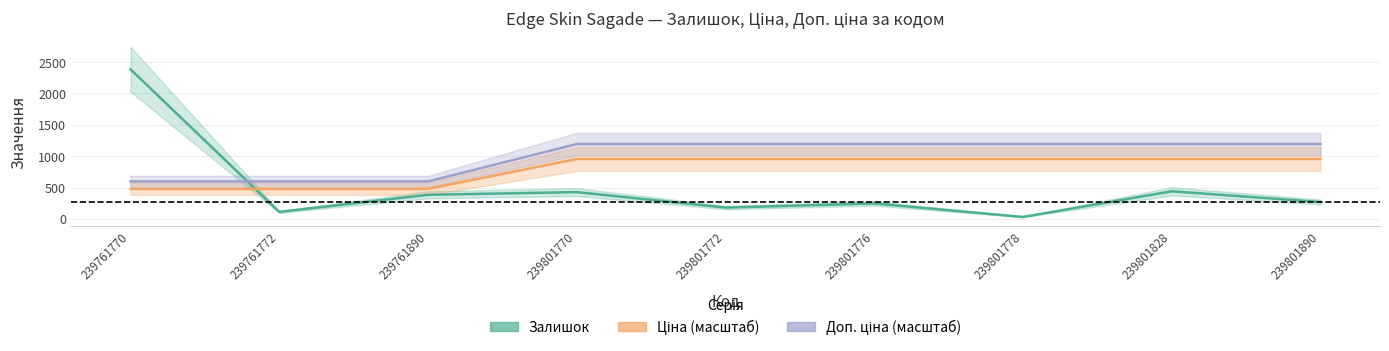

What is the sum of the Доп. ціна (масштаб) values at 239761772 and 239801772?

1790.3